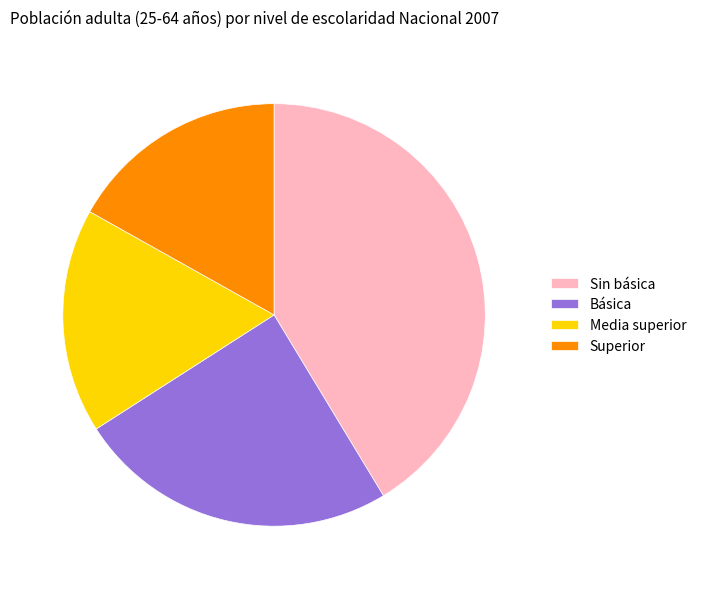

Which slice is the largest?

Sin básica